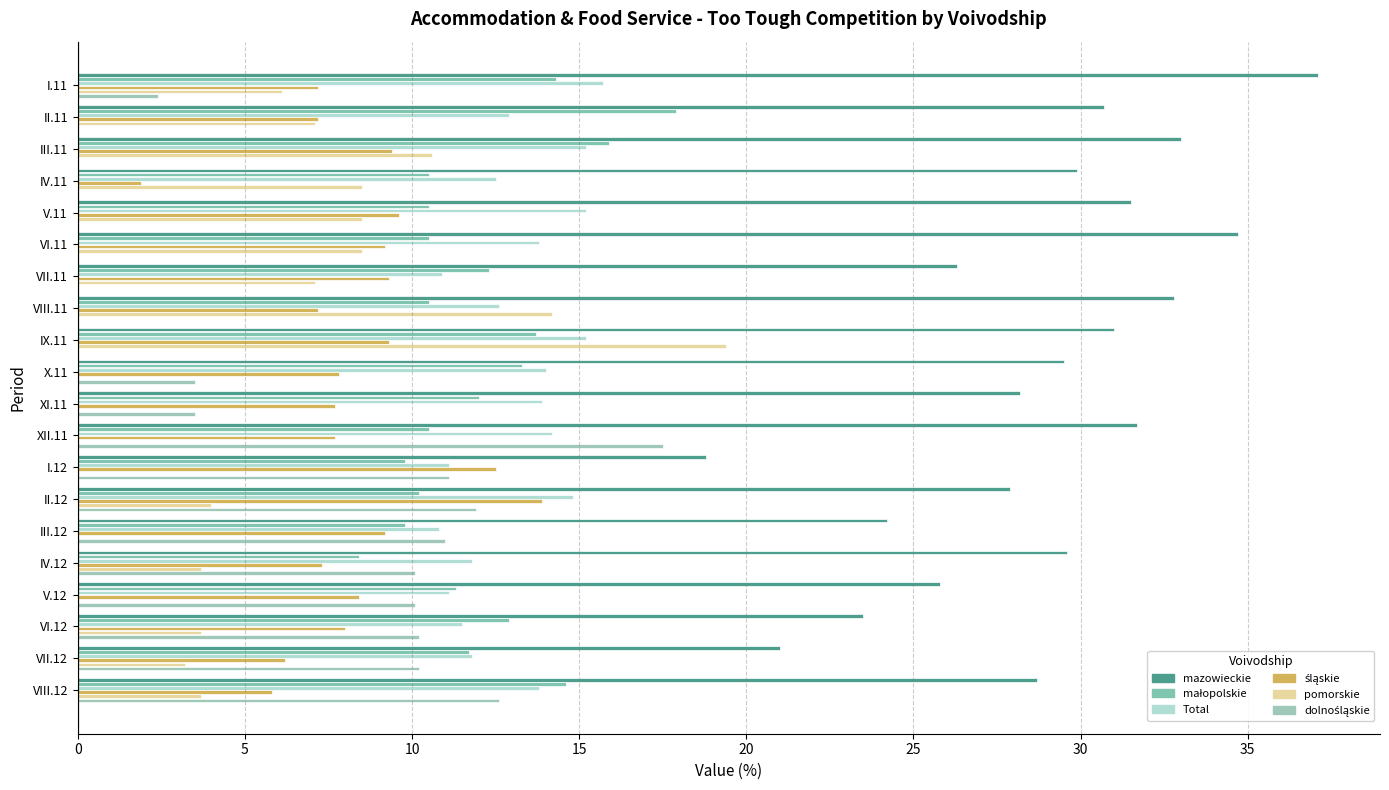

Which series has the largest total across all categories?

mazowieckie